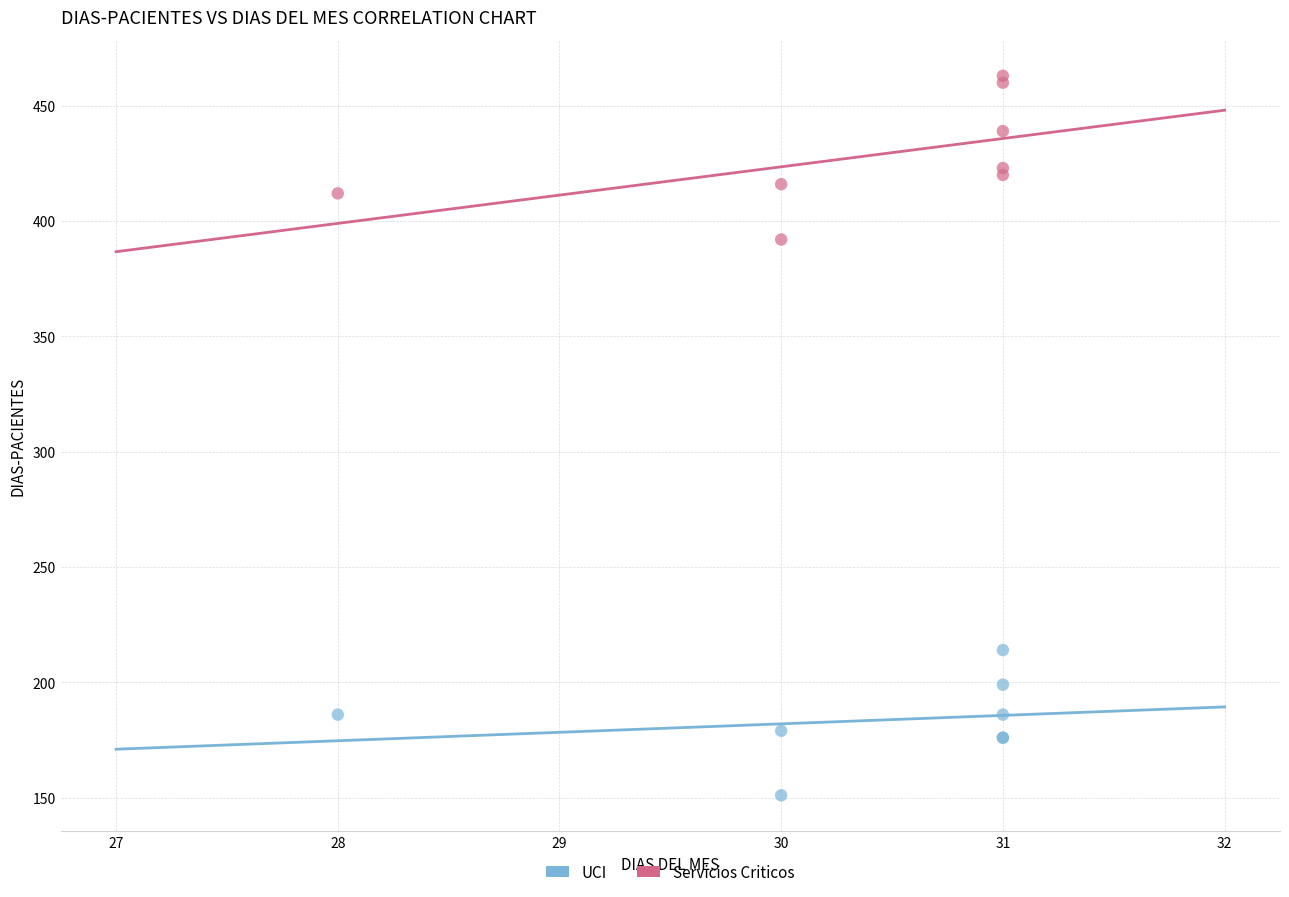

Across all series, what Y value is closest to 307?

392